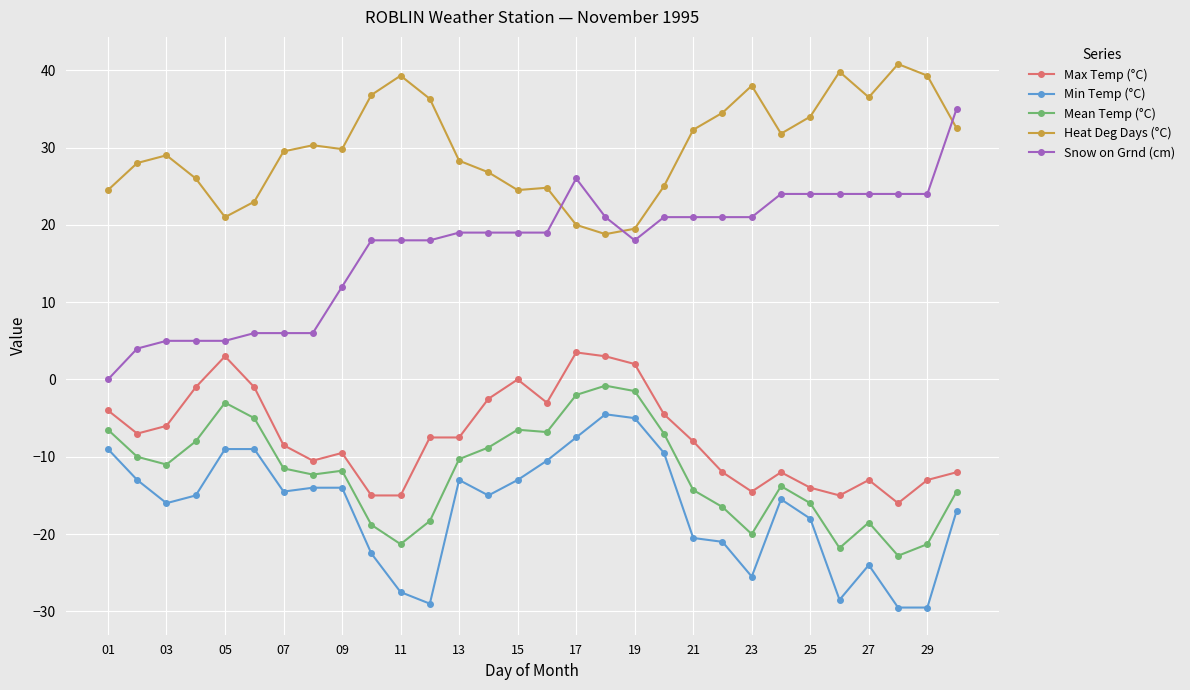

How many times do Heat Deg Days (°C) and Snow on Grnd (cm) cross each other?

3